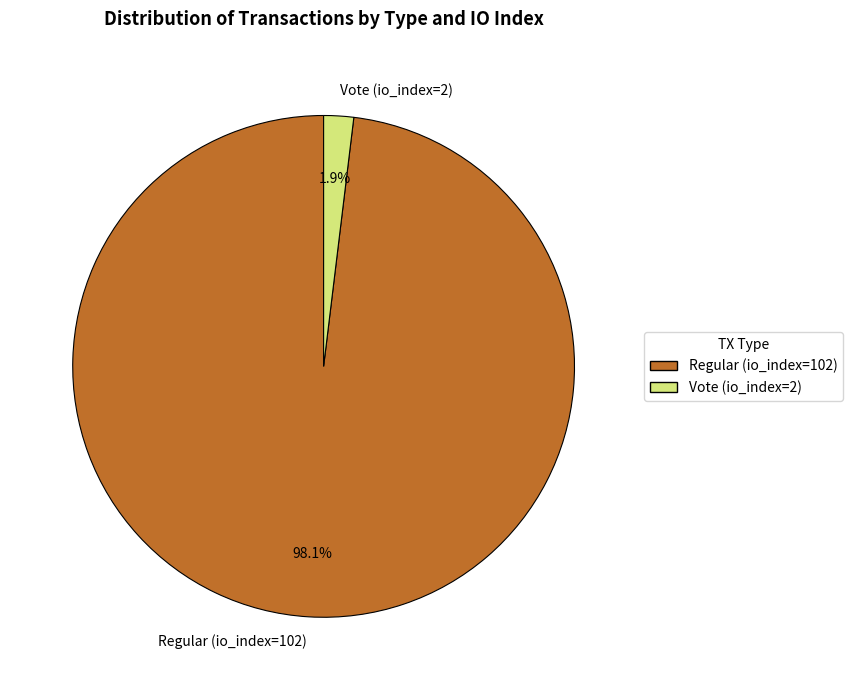

Which category has the biggest portion of the pie?

Regular (io_index=102)